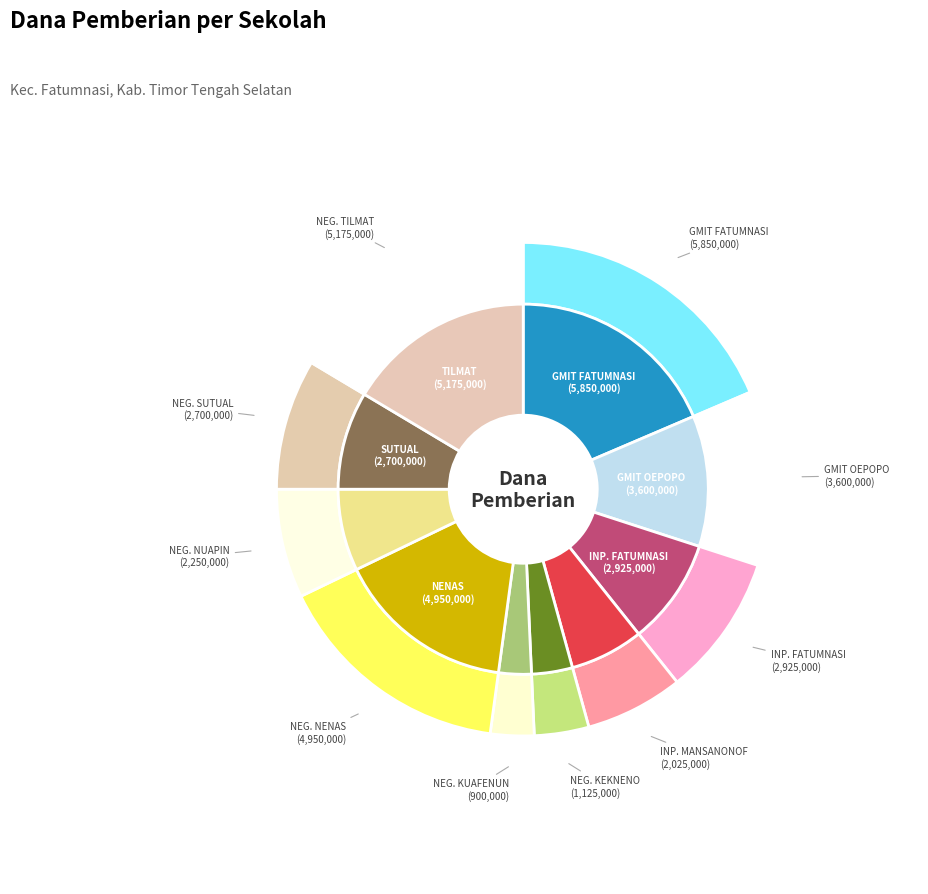

To the nearest percent, what is the combined percentage of SD INPRES FATUMNASI and SD INPRES MANSANONOF?

16%